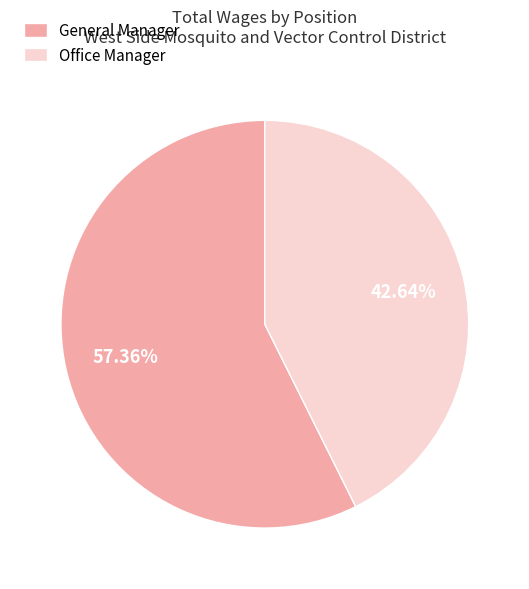

Which has a higher value, Office Manager or General Manager?

General Manager